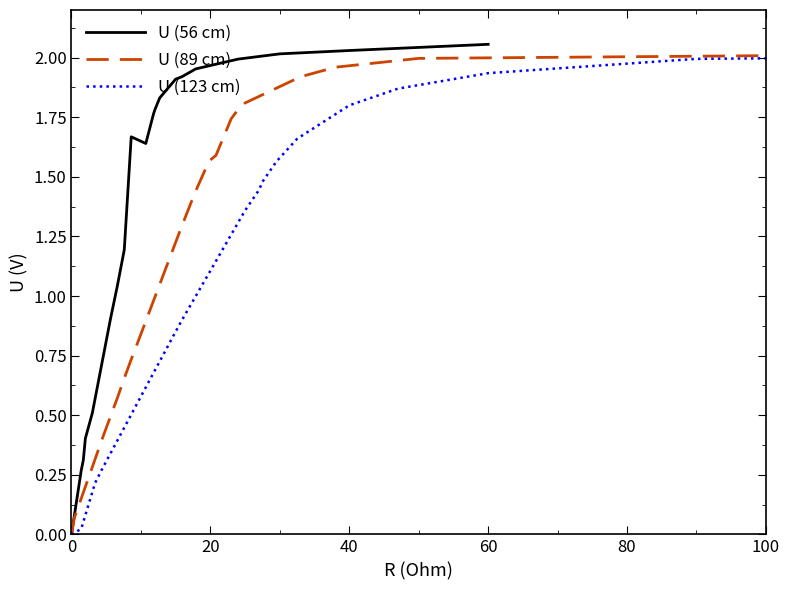

What is the average value of the U (89 cm) series?

1.2